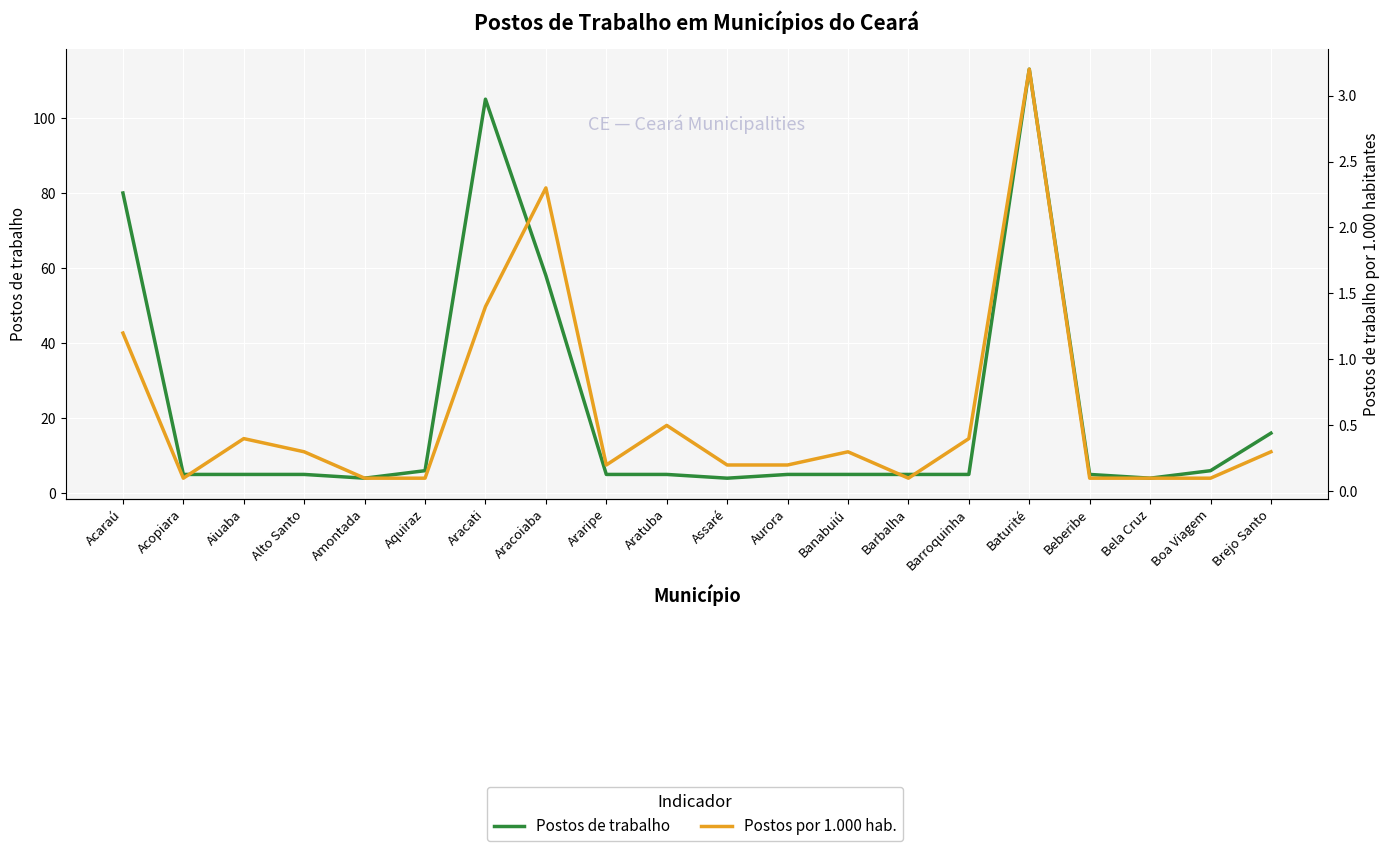

Reading left to right, what are all the values shown in this chart?

Postos de trabalho: 80.0	5.0	5.0	5.0	4.0	6.0	105.0	58.0	5.0	5.0	4.0	5.0	5.0	5.0	5.0	113.0	5.0	4.0	6.0	16.0
Postos por 1.000 hab.: 1.2	0.1	0.4	0.3	0.1	0.1	1.4	2.3	0.2	0.5	0.2	0.2	0.3	0.1	0.4	3.2	0.1	0.1	0.1	0.3